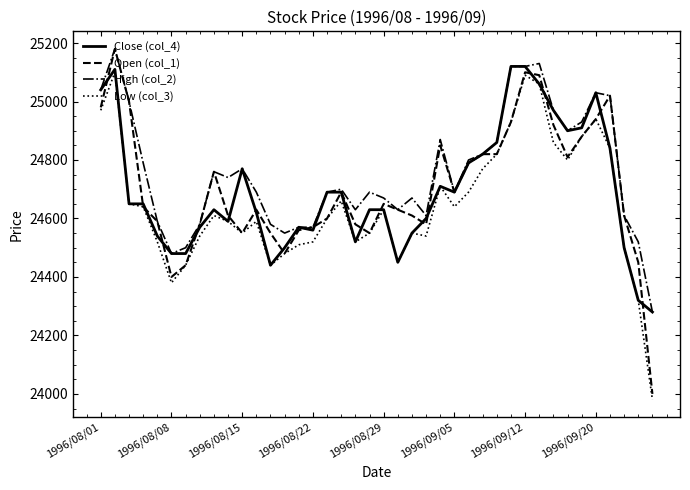

What is the smallest value displayed?

23980